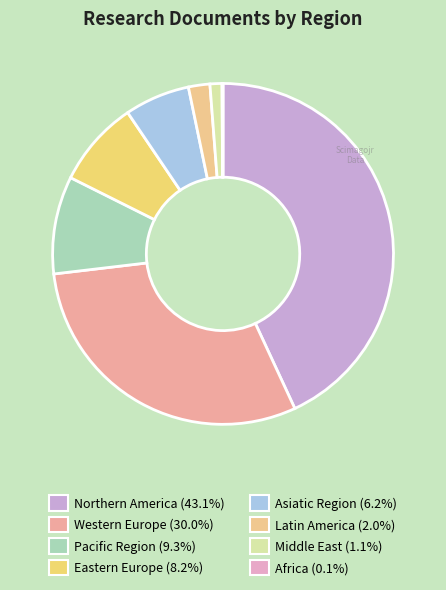

True or false: Latin America accounts for 16% of the total.

False